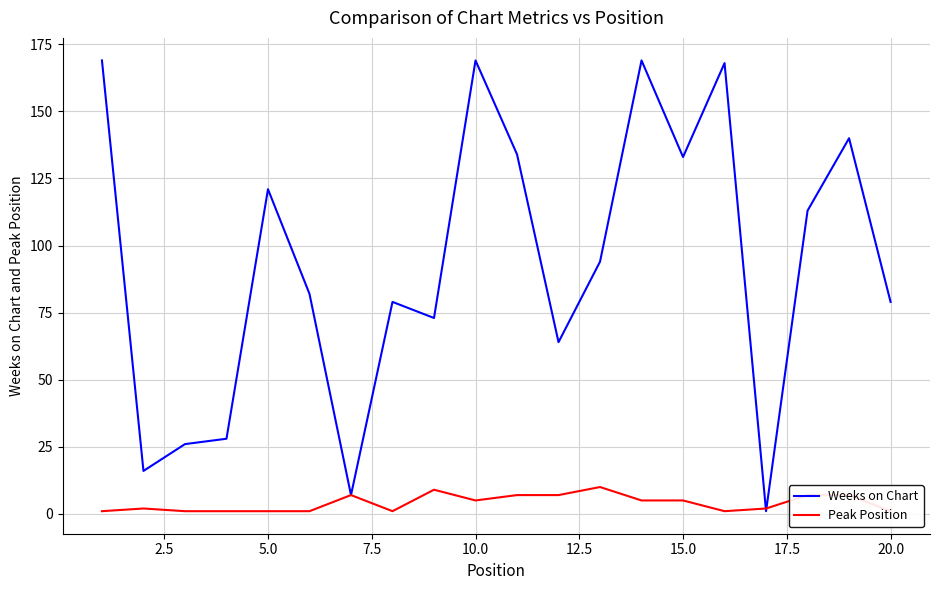

What is the highest value of the Weeks on Chart series?

169